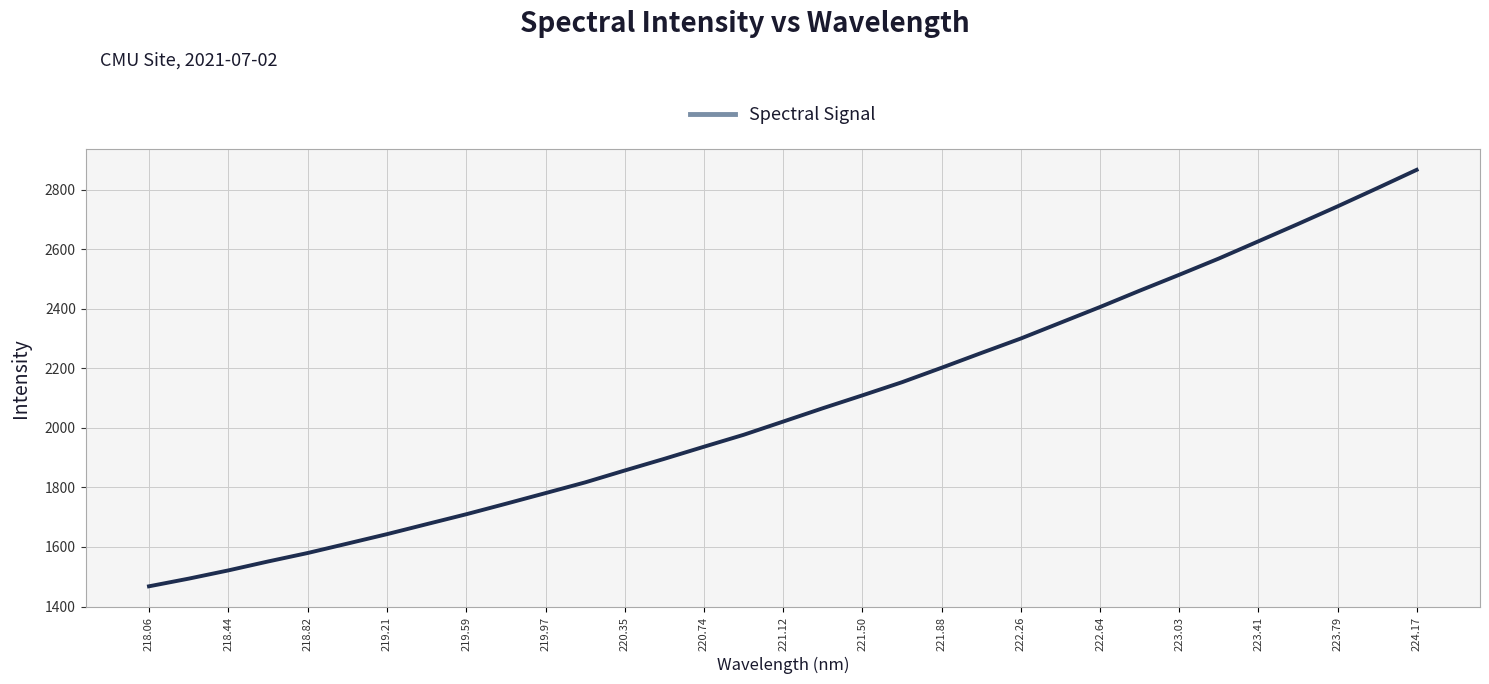

What is the minimum value shown in the chart?

1467.9